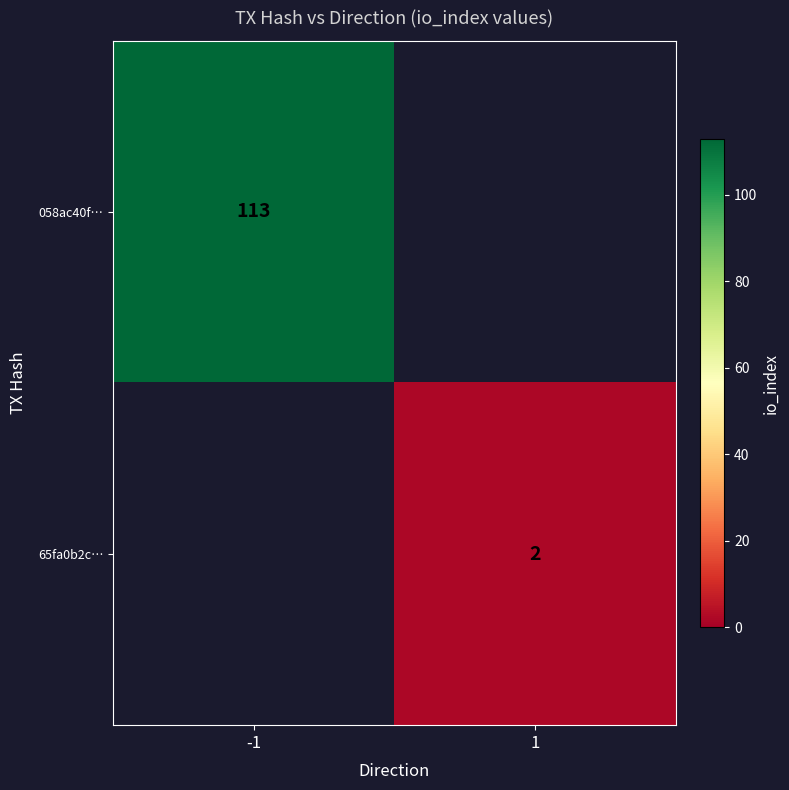

The value of 65fa0b2c… at 1 is 3. True or false?

False